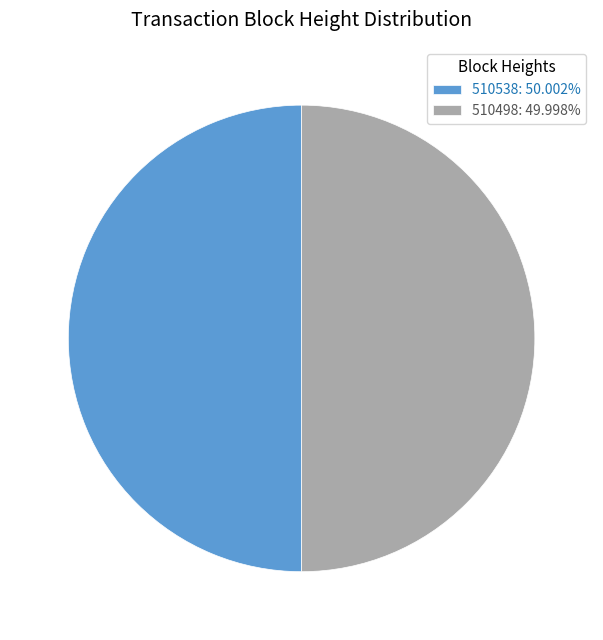

Approximately how many times larger is the value at 510538: 50.002% compared to 510498: 49.998%?

1.0